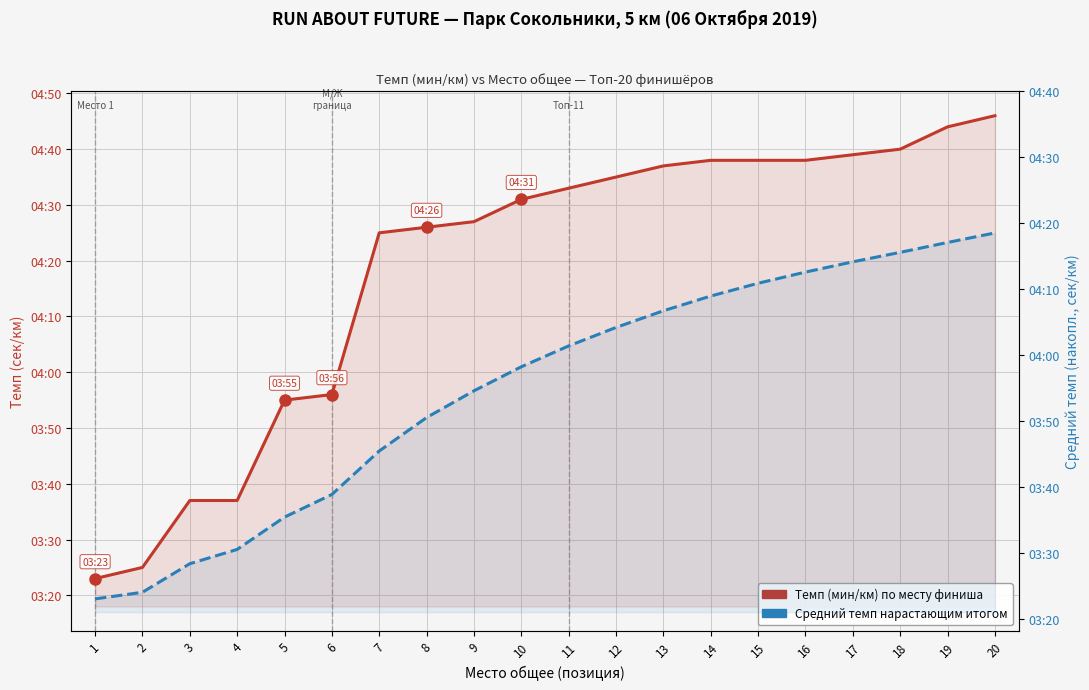

At which category does the chart reach its peak across all series?

20